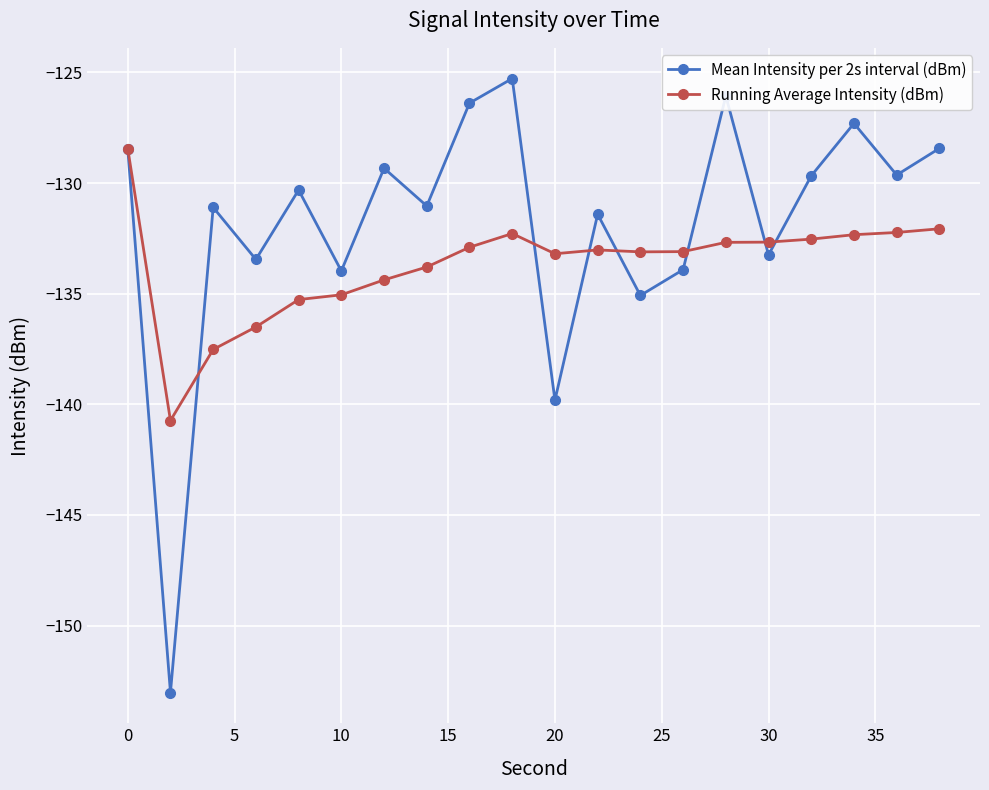

Which series has the widest spread of values?

Mean Intensity per 2s interval (dBm)